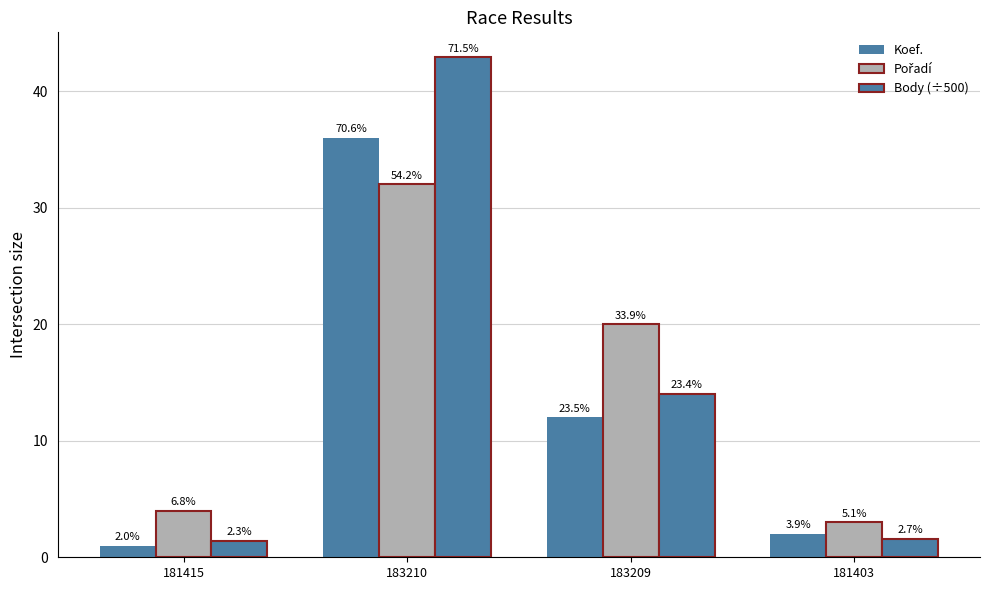

How many groups of bars are there?

4